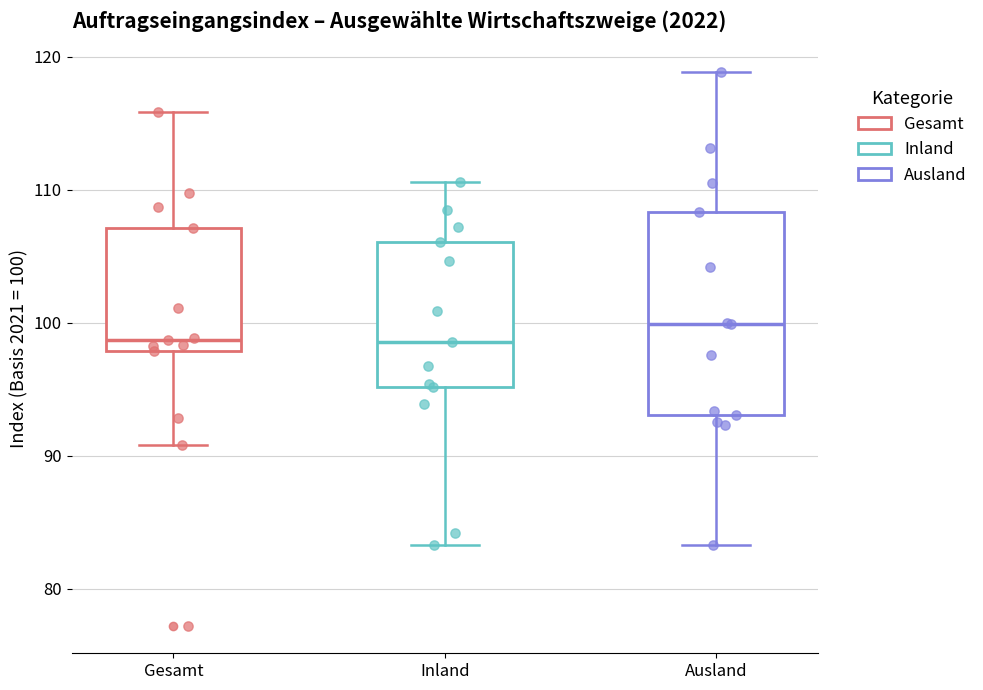

Reading left to right, read every box against the y-axis: the position of its median line, the range the box covers, and the ends of its whiskers. The values are not printed on the chart, so give them approximately, as read against the axis.

Gesamt: median 99, box 98 to 107, whiskers 91 to 116
Inland: median 99, box 95 to 106, whiskers 83 to 111
Ausland: median 100, box 93 to 108, whiskers 83 to 119